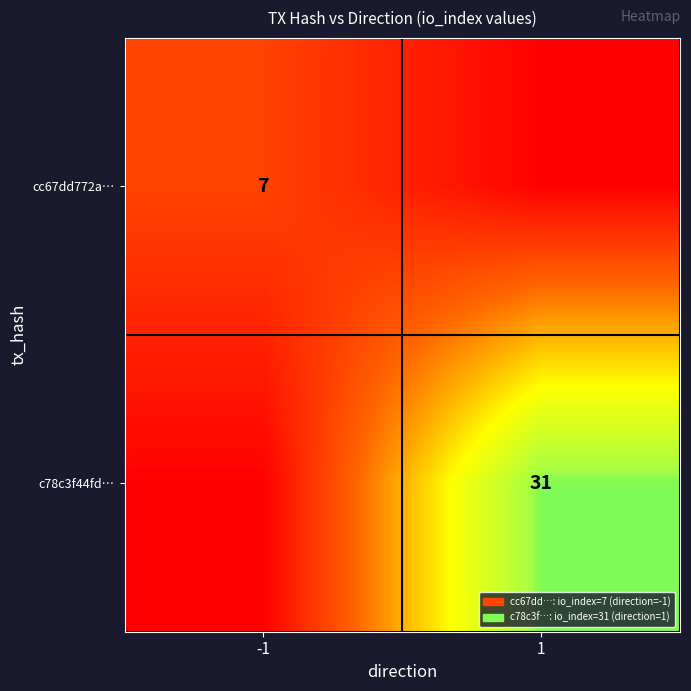

At how many categories does at least one series exceed 15?

1